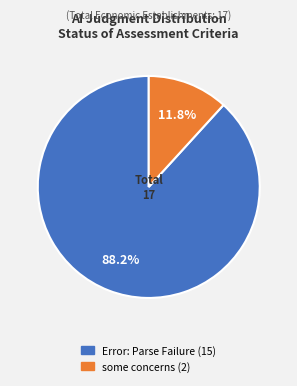

Which category has the smallest portion of the pie?

some concerns